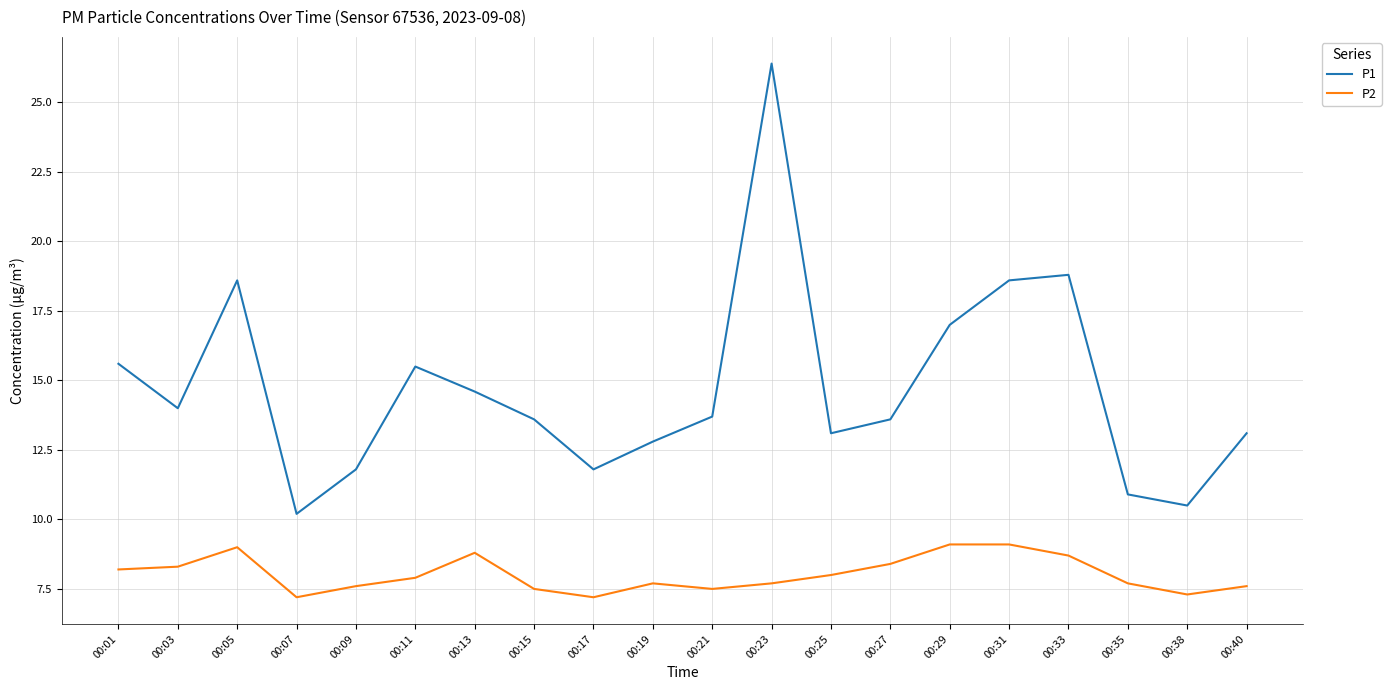

True or false: P2 and P1 intersect in this chart.

False